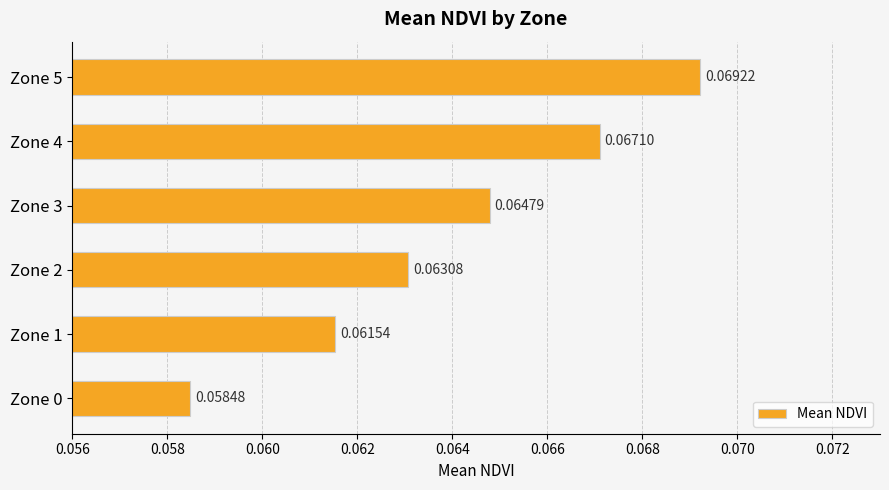

What is the sum of all values?

0.4